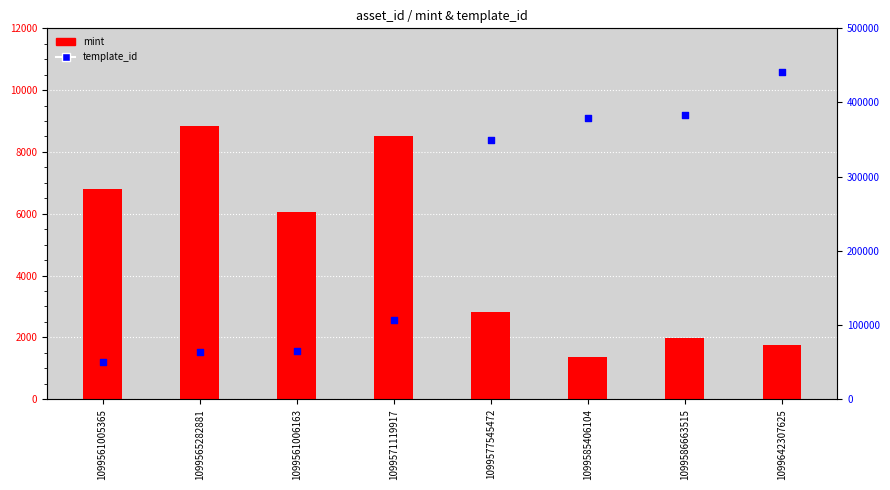

What are all the series names shown in the legend?

mint, template_id